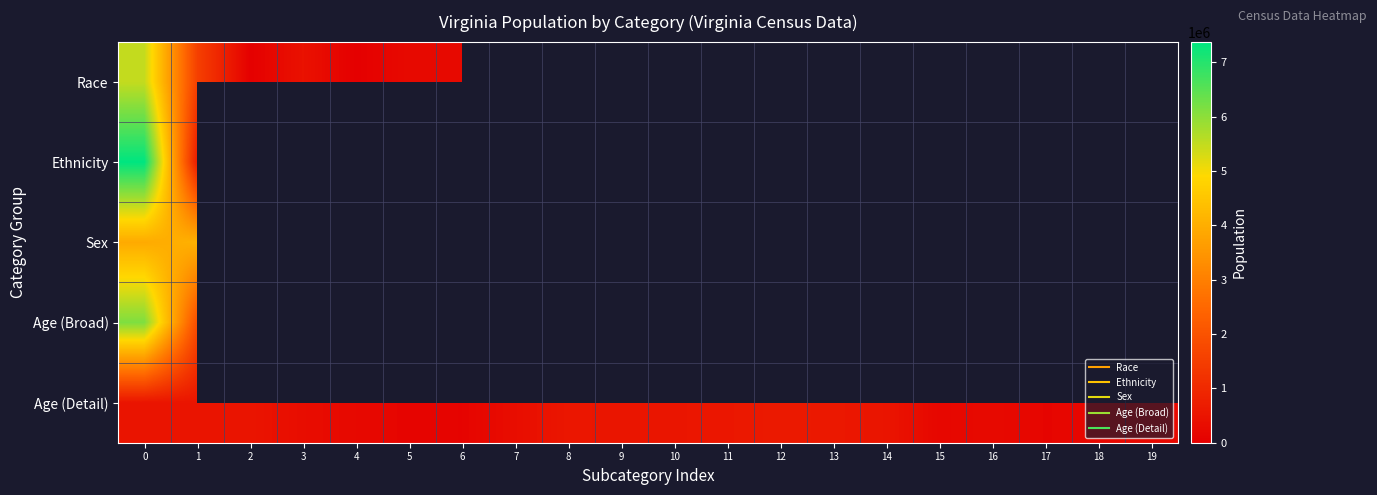

What is the maximum value for Age (Broad)?

6147347.0